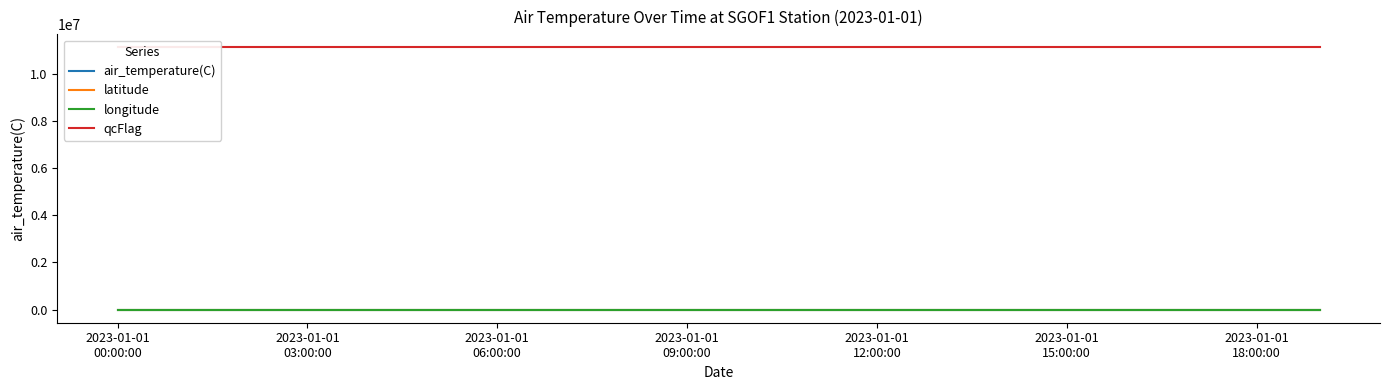

What is the label of the 13th point from the left?

2023-01-01 12:00:00